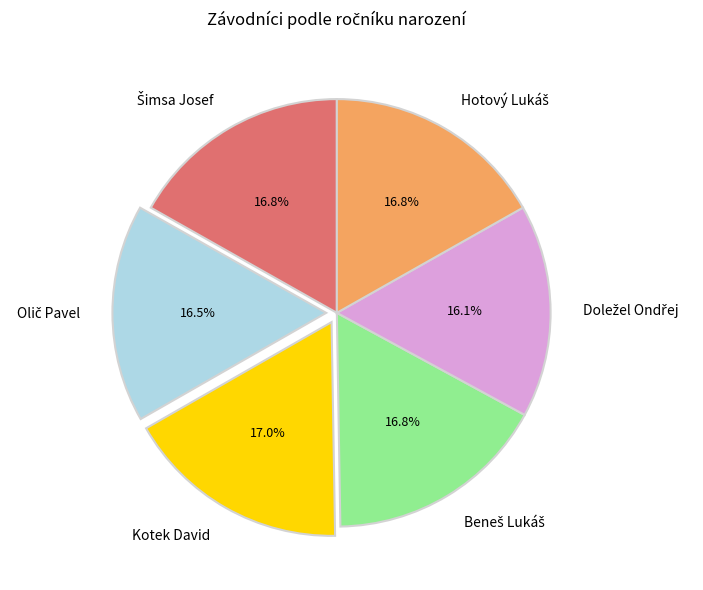

Is there any slice that represents more than half of the pie?

No